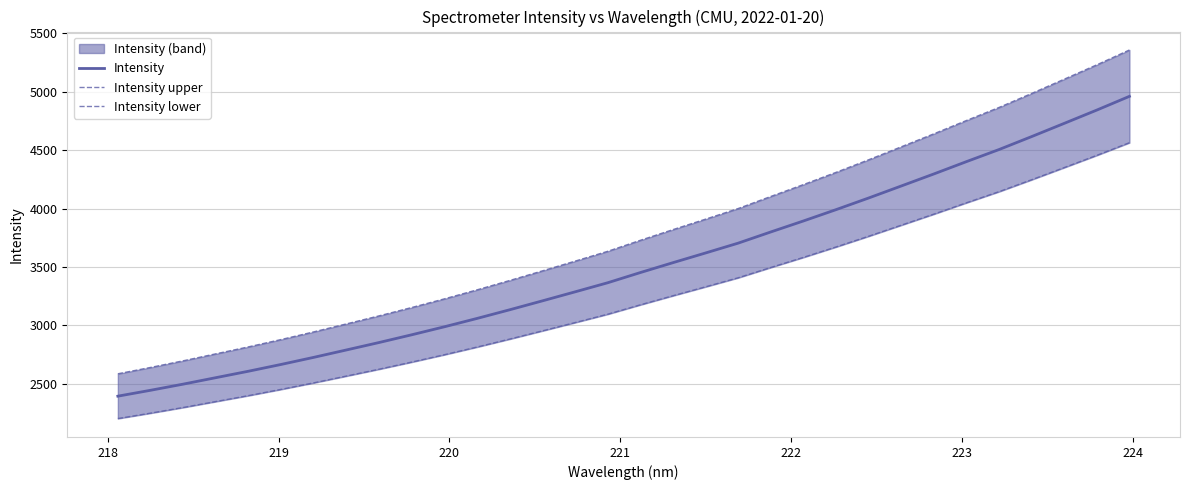

What is the average value of the Intensity series?

3504.9